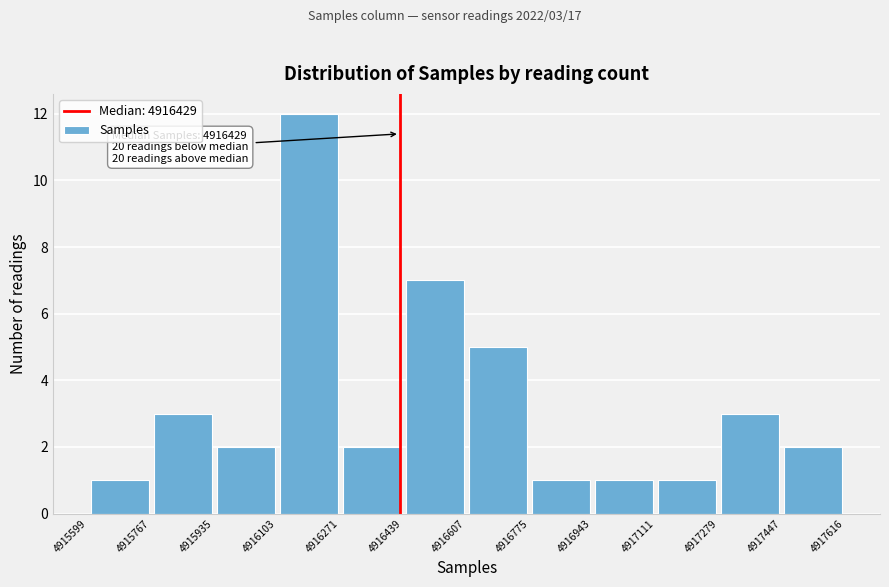

Over which range of the x-axis is the bar tallest?

4916103 to 4916271